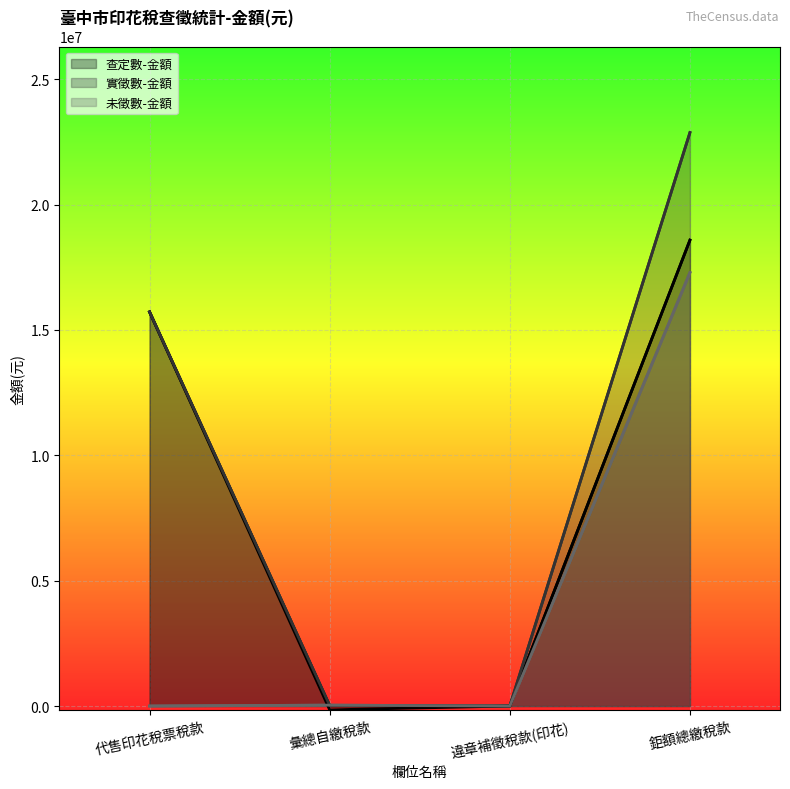

True or false: 實徵數-金額 has more than 0 interior local peaks.

False